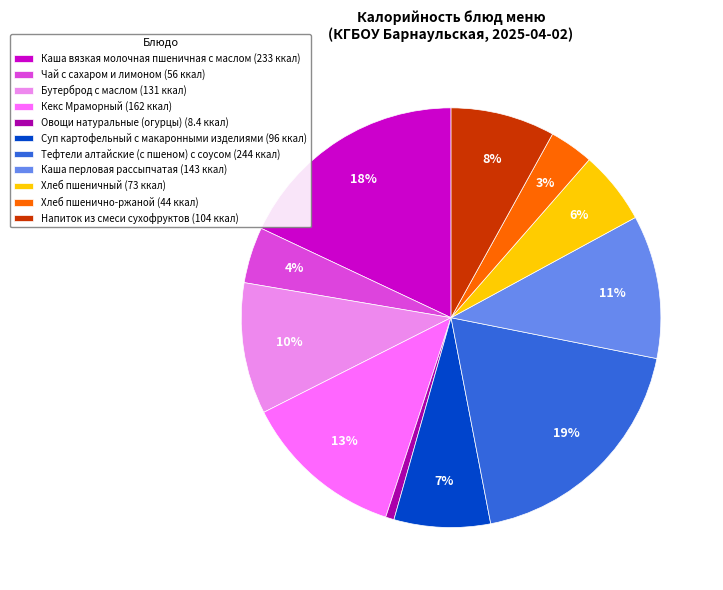

Do Напиток из смеси сухофруктов and Чай с сахаром и лимоном together represent more than half of the pie?

No